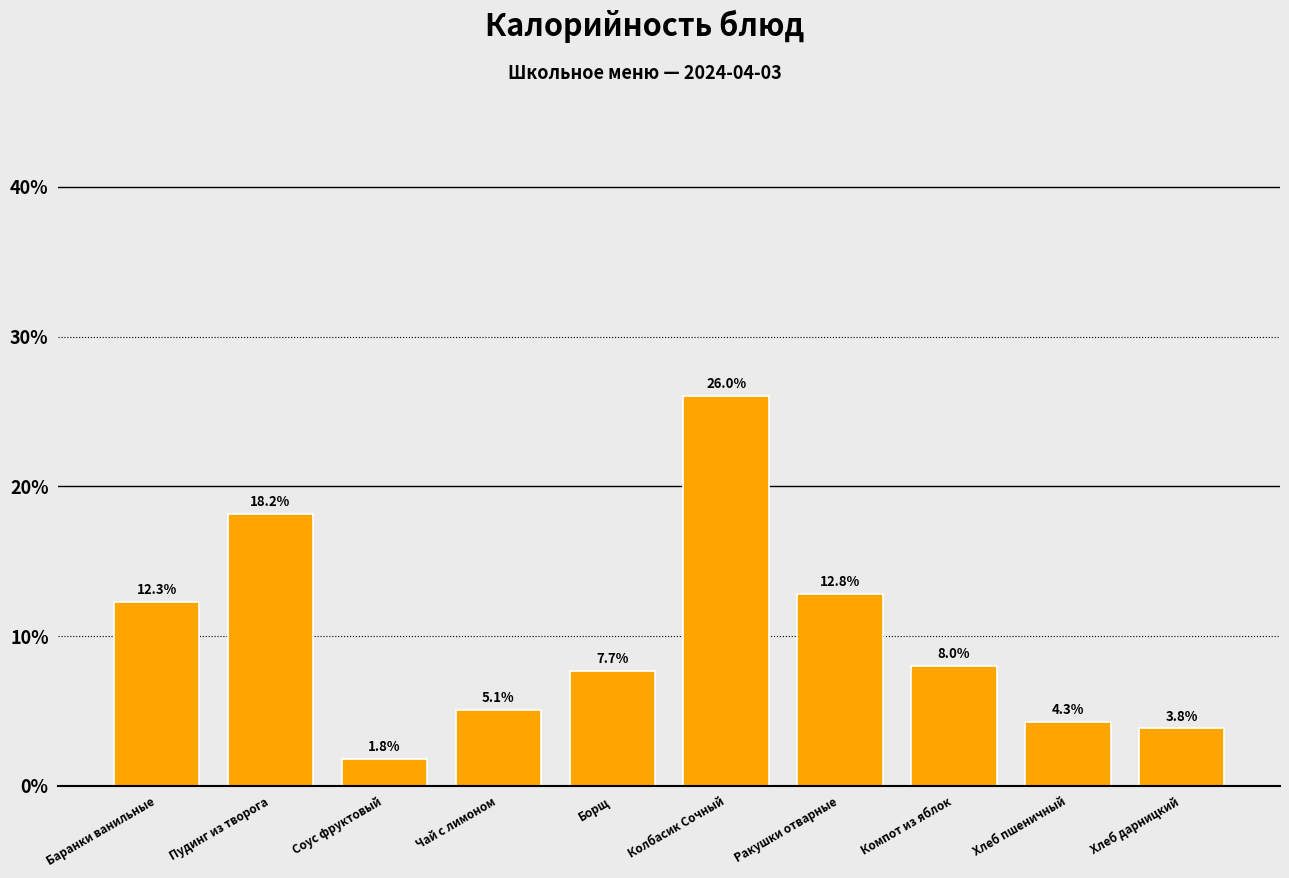

Reading right to left, list all the values displayed in this chart.

3.8	4.3	8.0	12.8	26.0	7.7	5.1	1.8	18.2	12.3